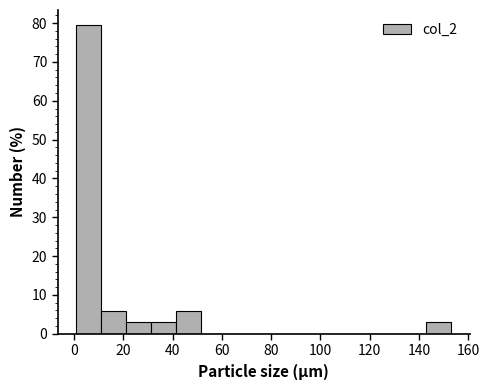

Reading left to right, list every bar in this chart as the range it spans on the x-axis followed by its height. Neither the bar edges nor the heights are printed on the chart, so give them approximately, as read against the axes.

2 to 12: 79
12 to 22: 6
22 to 32: 3
32 to 42: 3
42 to 52: 6
52 to 62: 0
62 to 72: 0
72 to 82: 0
82 to 92: 0
92 to 102: 0
102 to 112: 0
112 to 122: 0
122 to 132: 0
132 to 142: 0
142 to 154: 3